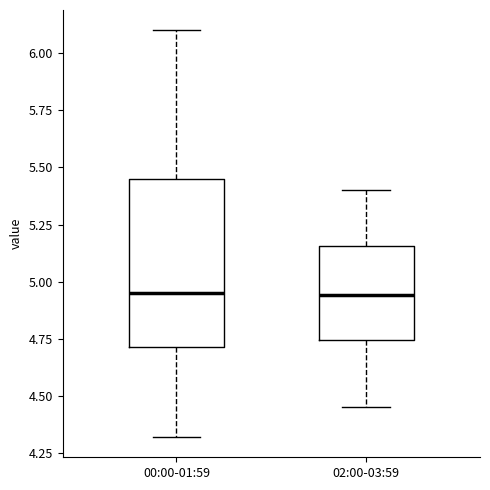

Comparing the boxes themselves (not the whiskers), which one is the tallest?

00:00-01:59